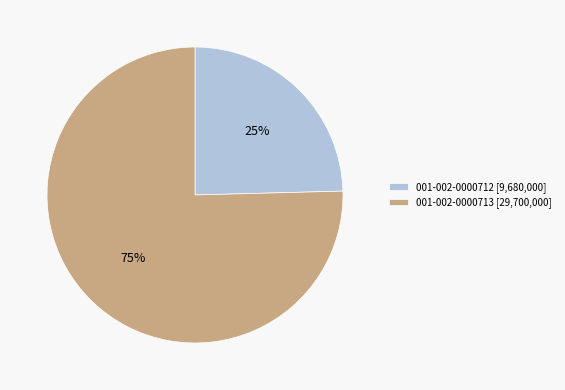

What is the smallest slice in the pie chart?

001-002-0000712